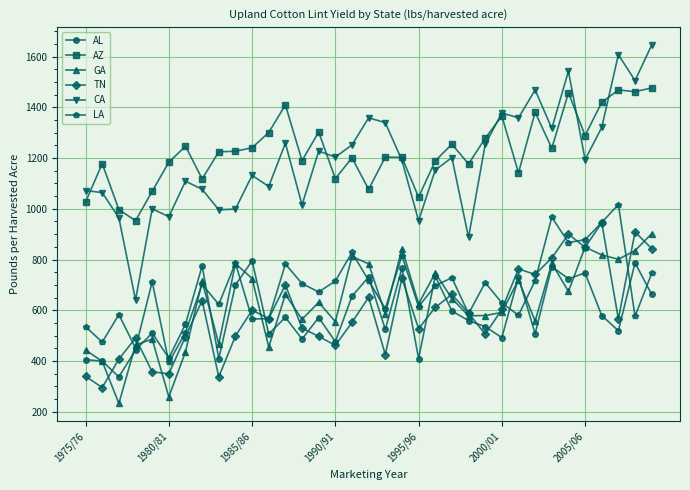

What is the highest value of the CA series?

1646